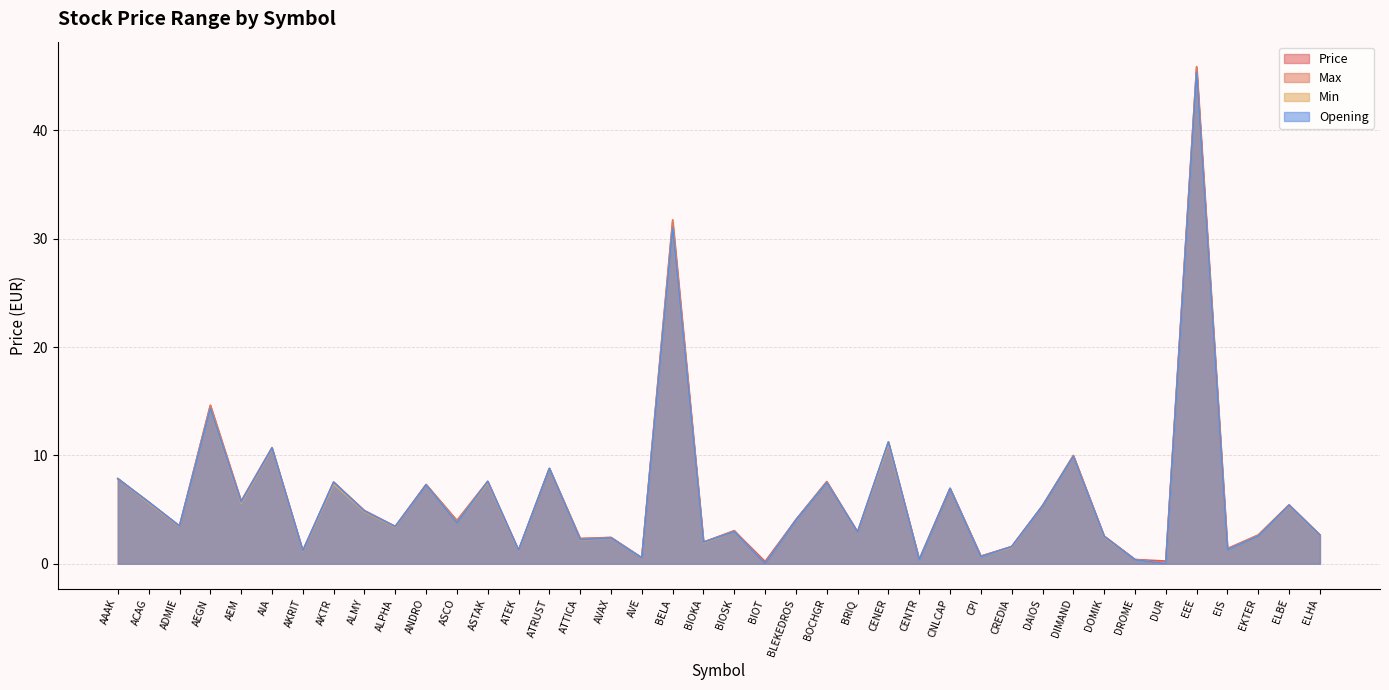

How many data points does each series have?

40